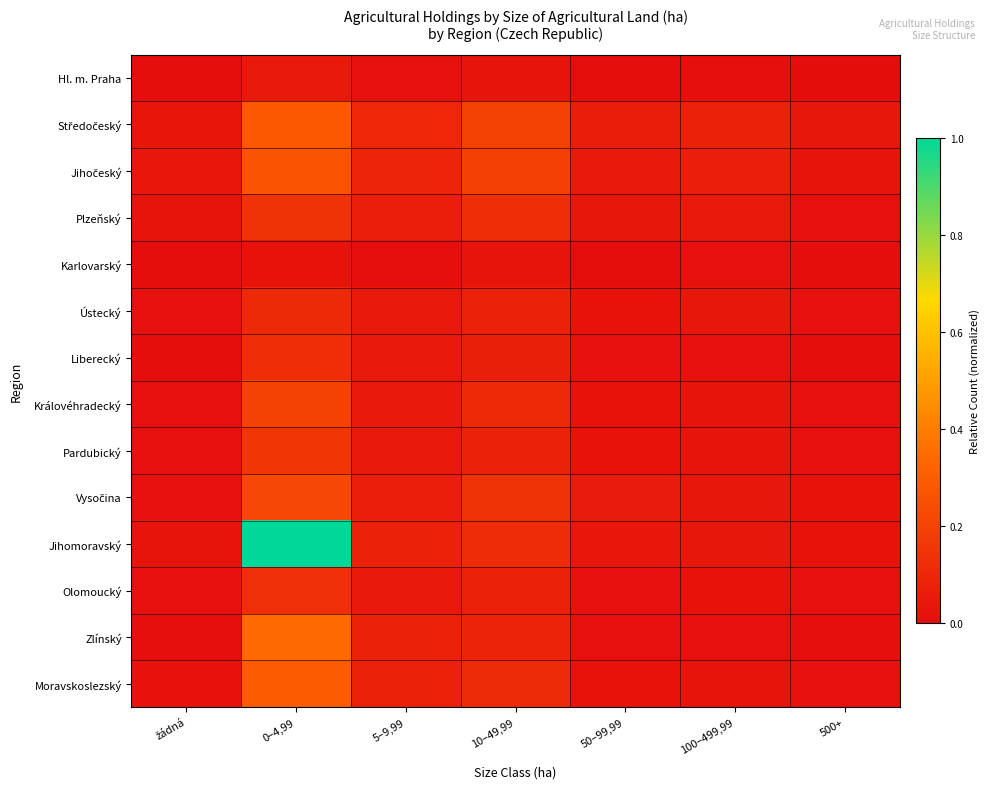

How many data points does each series have?

7